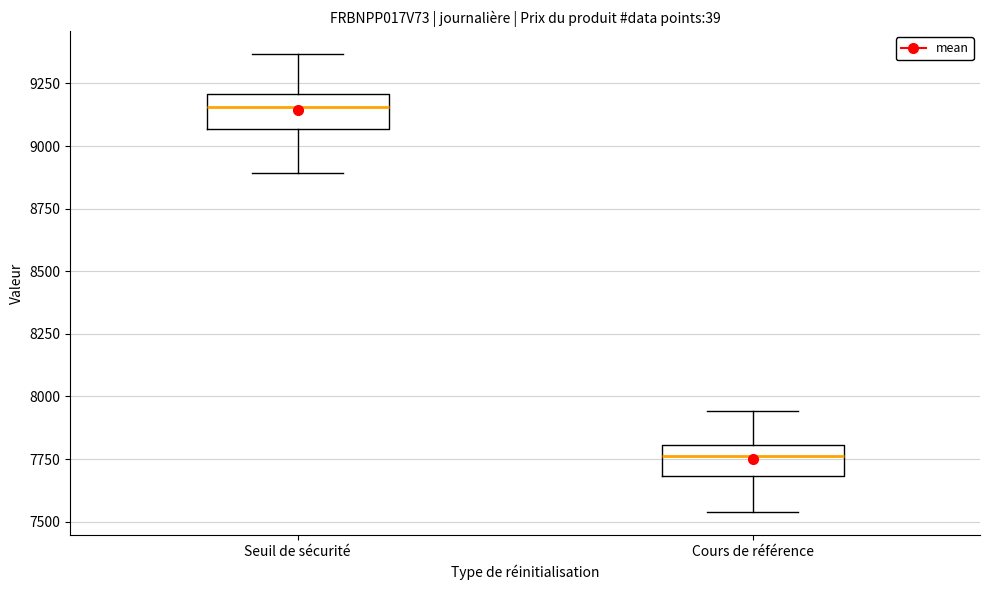

Which box's median line is the lowest?

Cours de référence